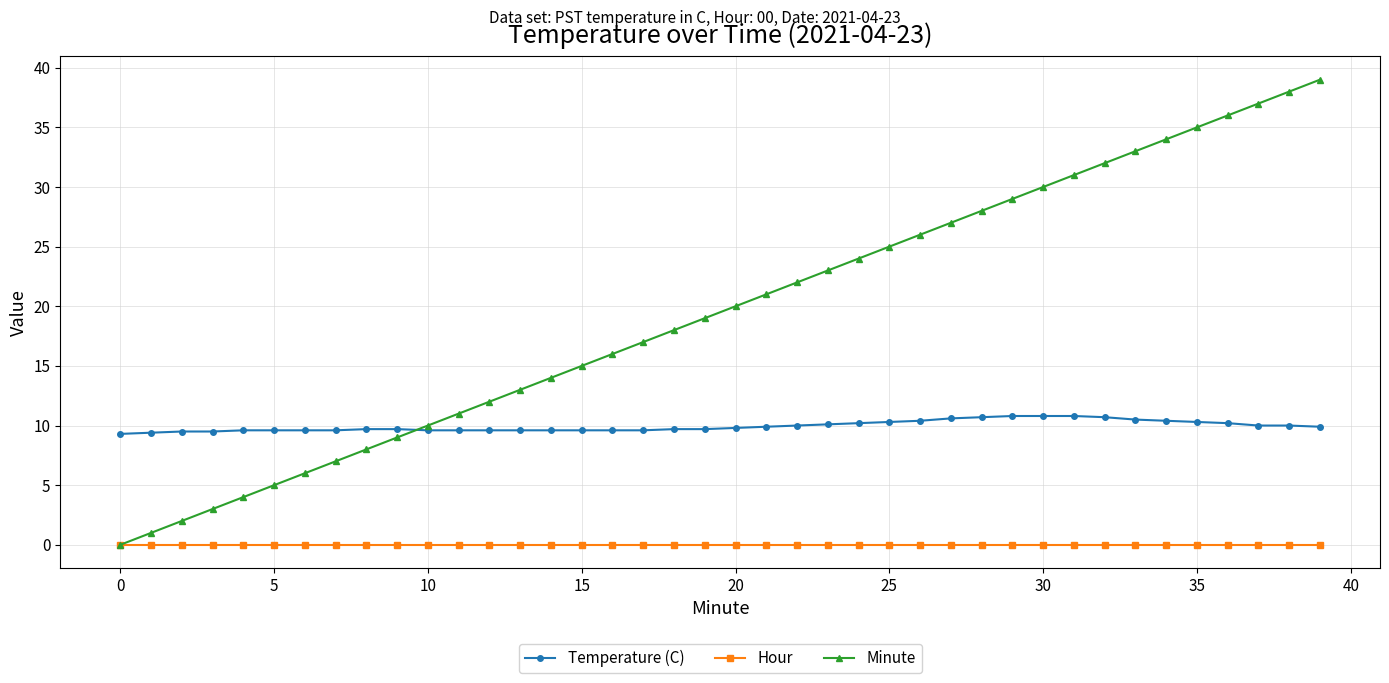

Which series has the widest spread of values?

Minute